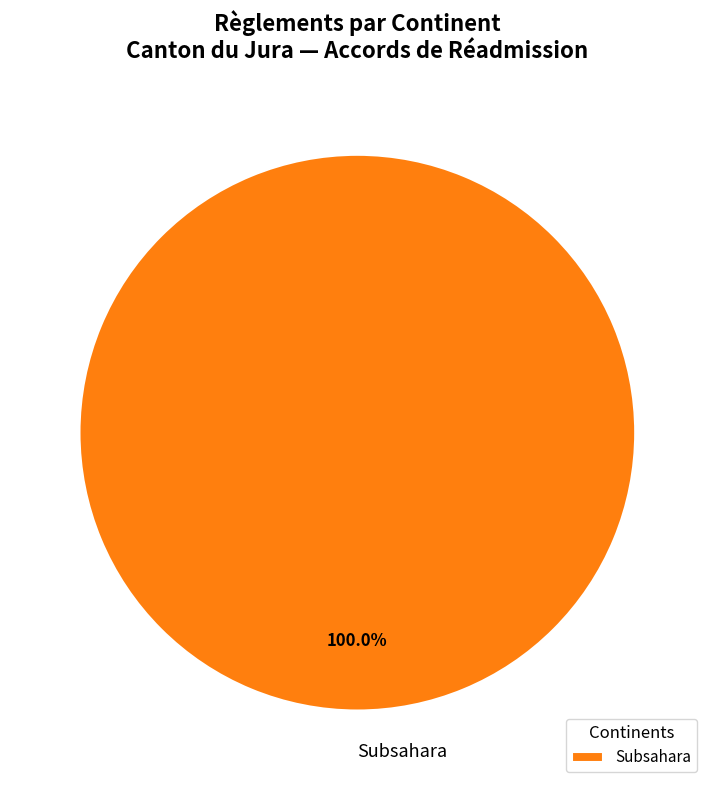

Rank the categories by value from highest to lowest.

Subsahara